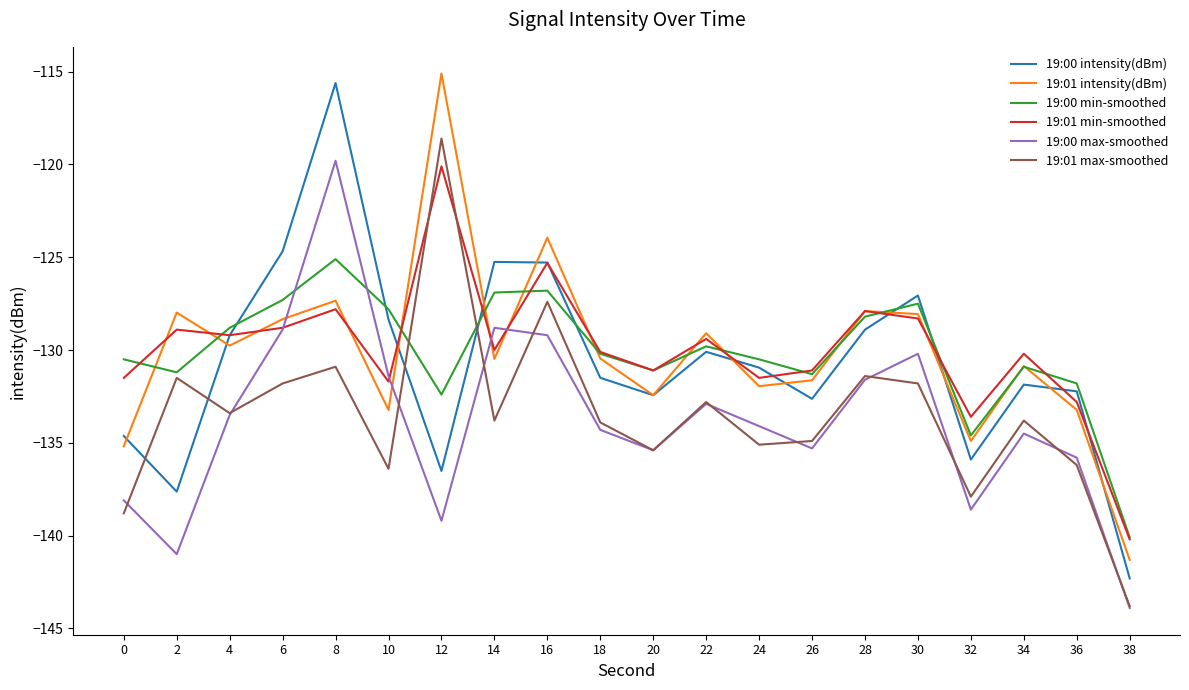

Is it true that 19:00 min-smoothed equals -83.1 at 28?

False